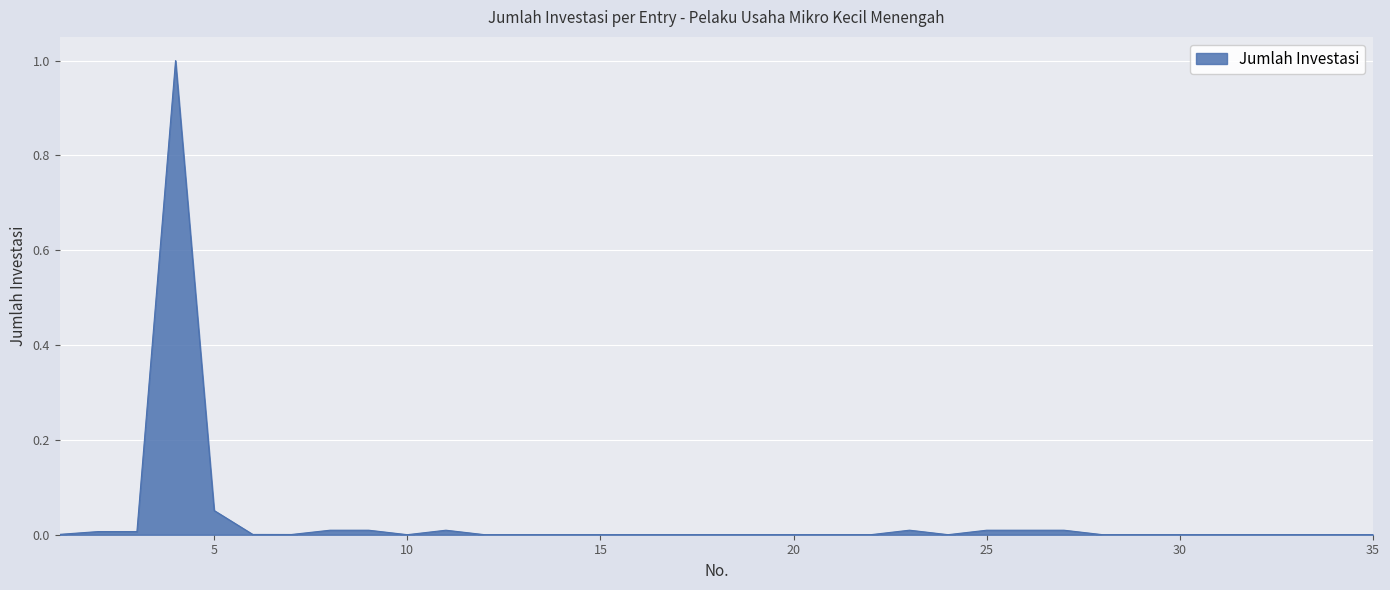

List the labels in order of value, largest first.

4, 5, 23, 8, 9, 11, 25, 26, 27, 2, 3, 1, 6, 7, 10, 12, 13, 14, 15, 16, 17, 18, 19, 20, 21, 22, 24, 28, 29, 30, 31, 32, 33, 34, 35